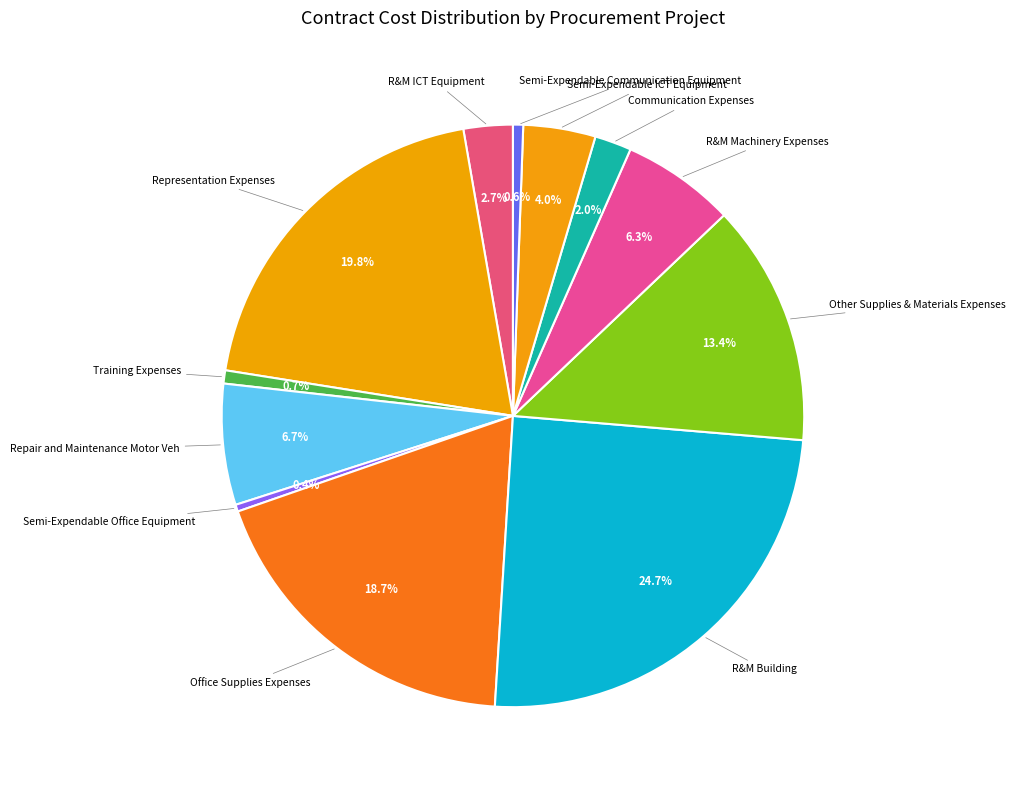

Which category has the biggest portion of the pie?

R&M Building